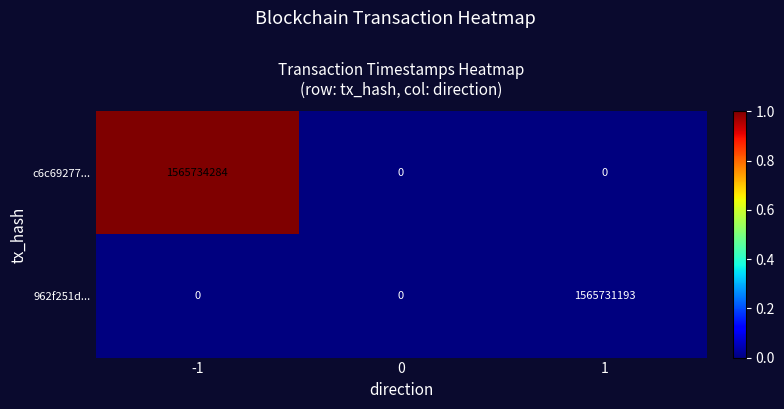

Reading left to right, extract all data points from this chart.

c6c69277...: 1565734284	0	0
962f251d...: 0	0	1565731193